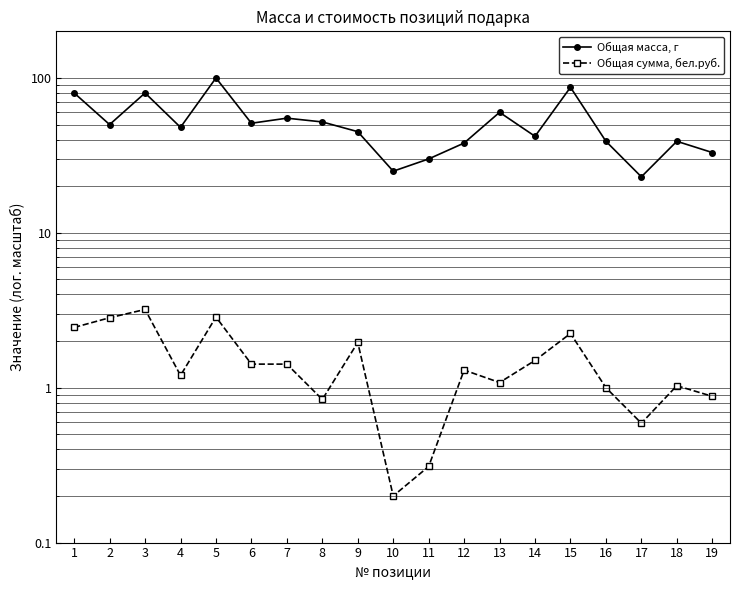

What is the approximate value of Общая масса, г at 16?

39.0